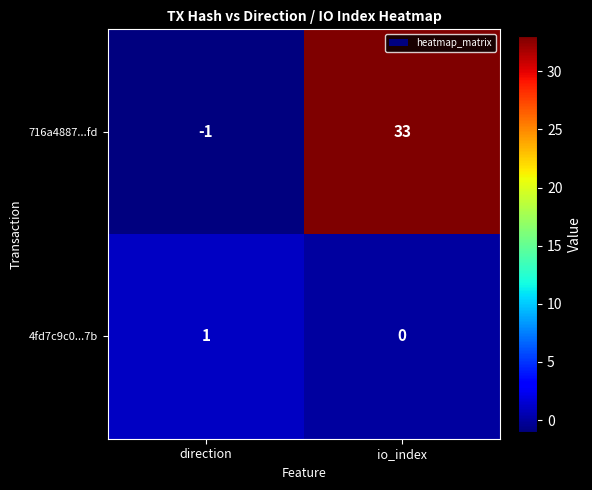

Reading left to right, list all the values displayed in this chart.

716a4887...fd: direction=-1	io_index=33
4fd7c9c0...7b: direction=1	io_index=0